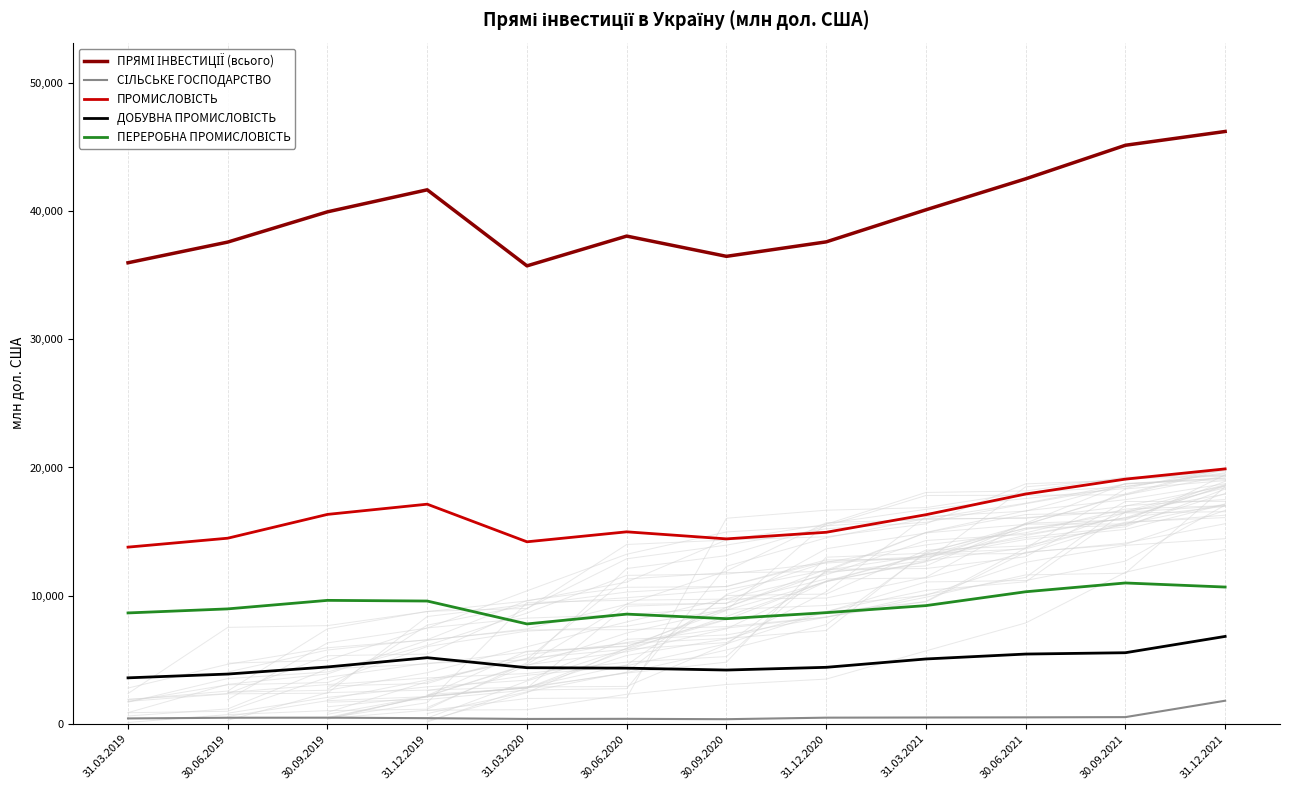

At how many categories does at least one series exceed 36679?

9